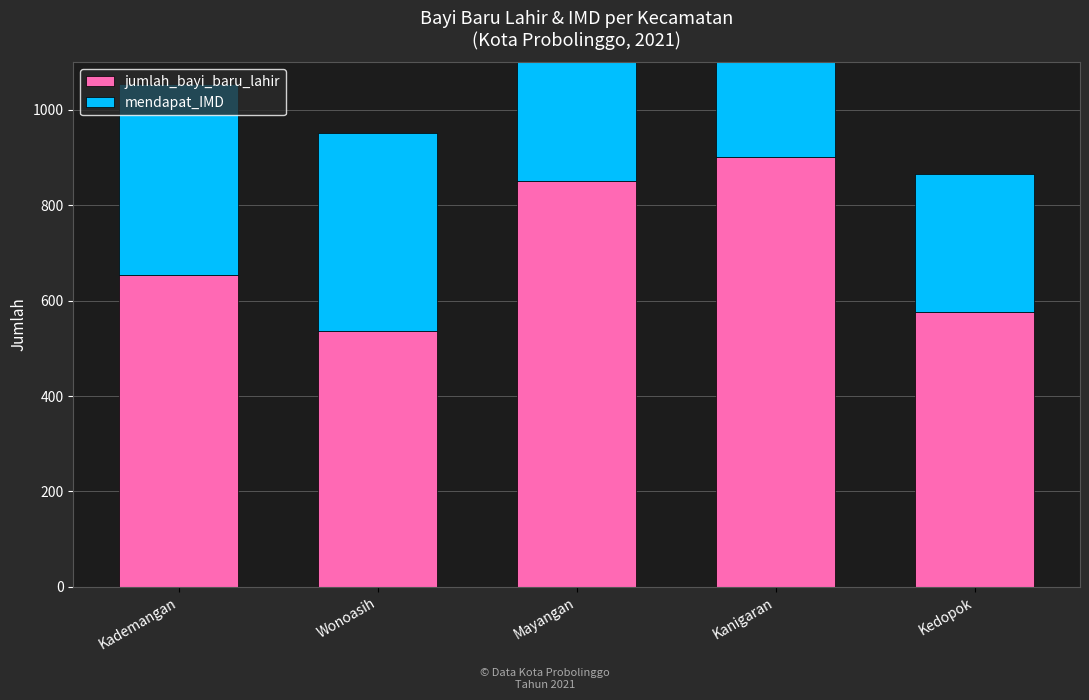

At which category does the chart reach its peak across all series?

Kanigaran